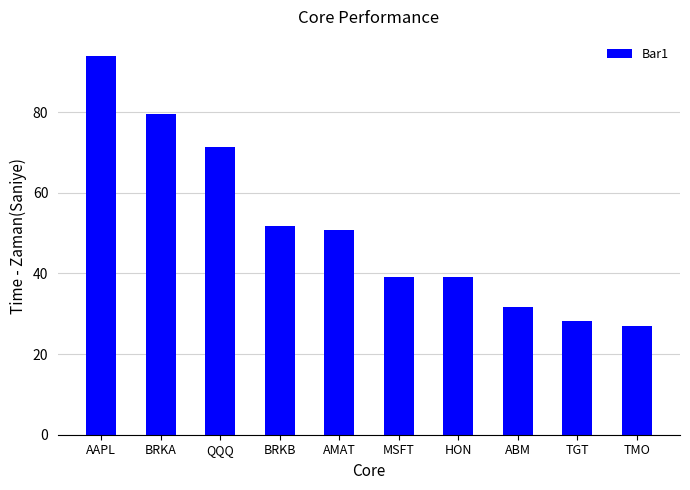

What is the value of the 2nd bar from the left?

79.5